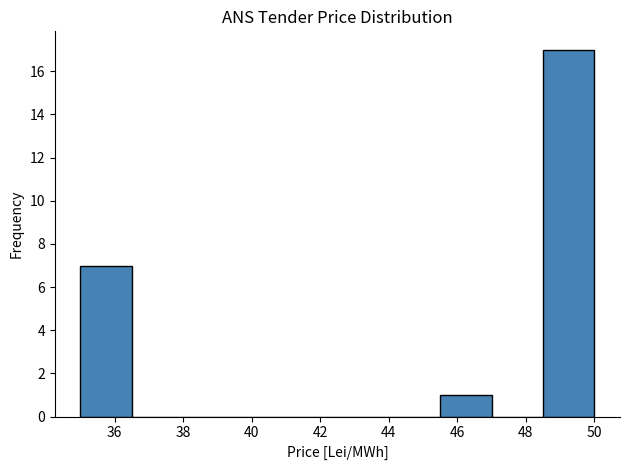

Over which range of the x-axis is the bar tallest?

48.5 to 50.0